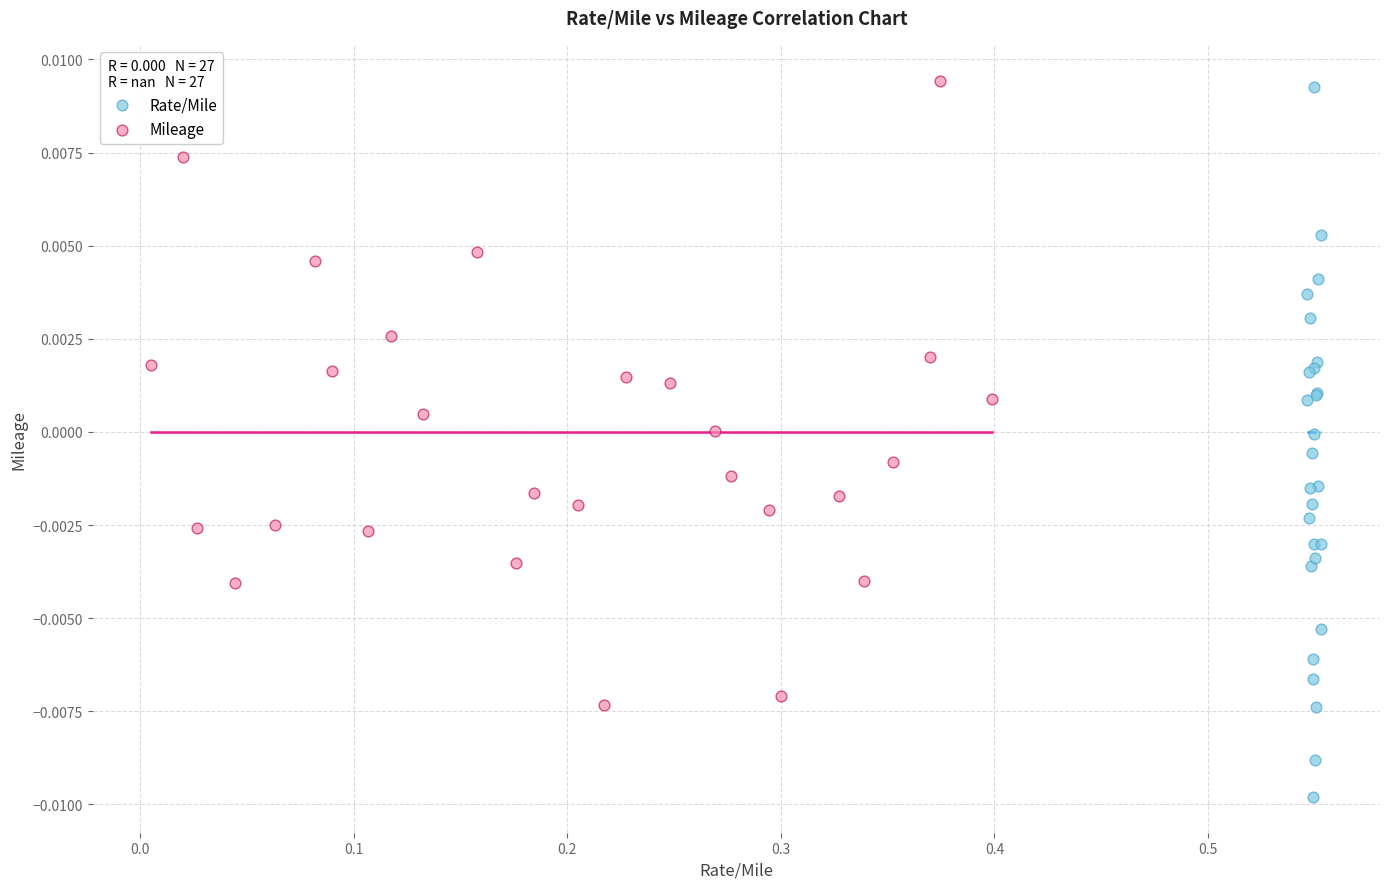

Which series reaches the minimum Y coordinate?

Rate/Mile